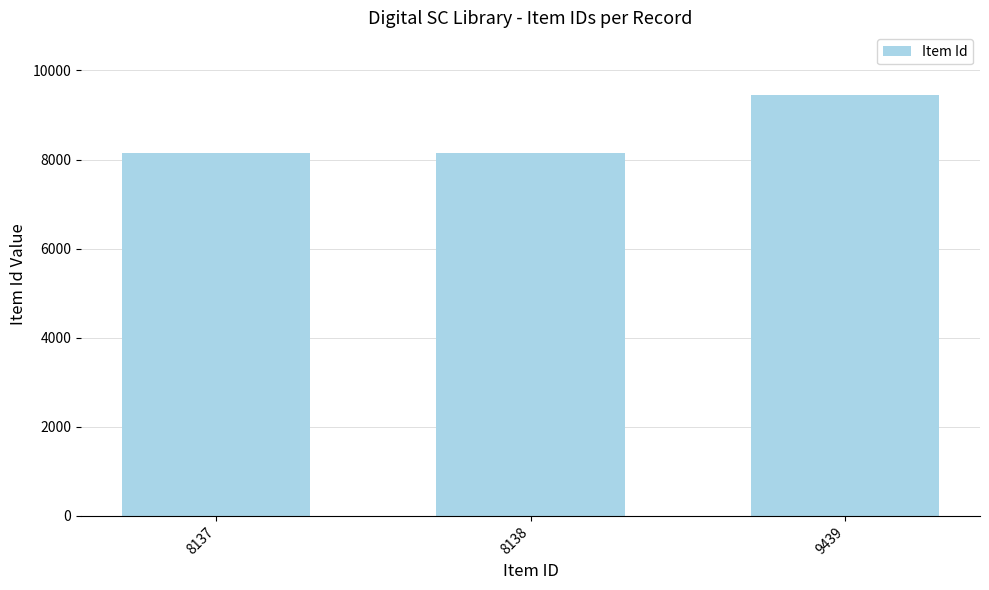

Between 8138 and 9439, which is larger?

9439